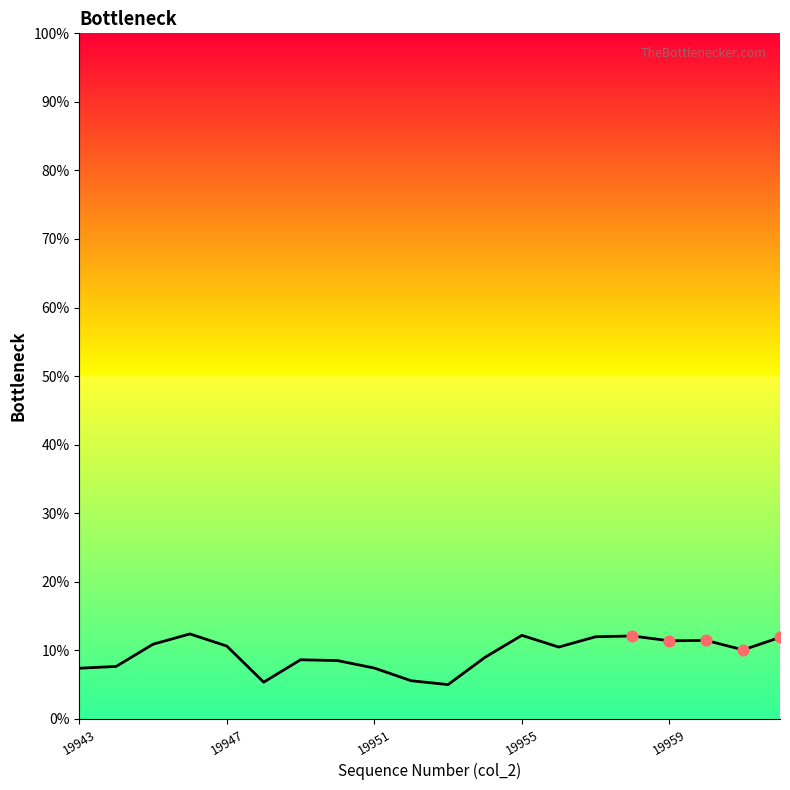

Which has a higher value, 16 or 5?

16